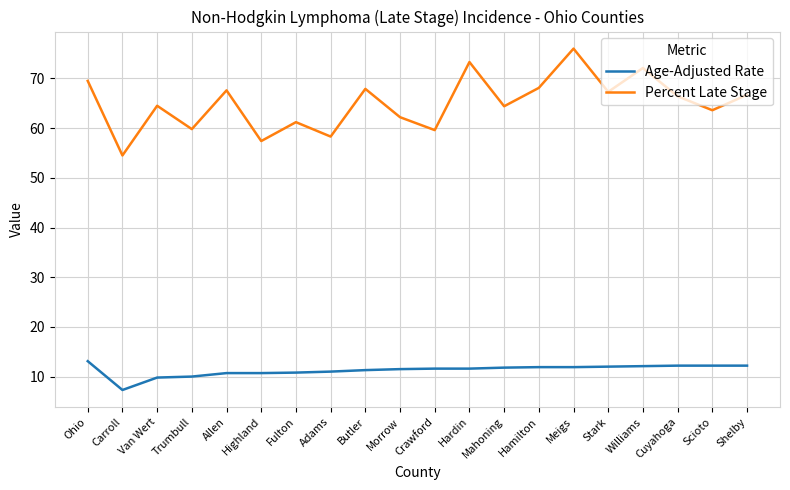

The Percent Late Stage series shows 76.0 at Meigs. True or false?

True